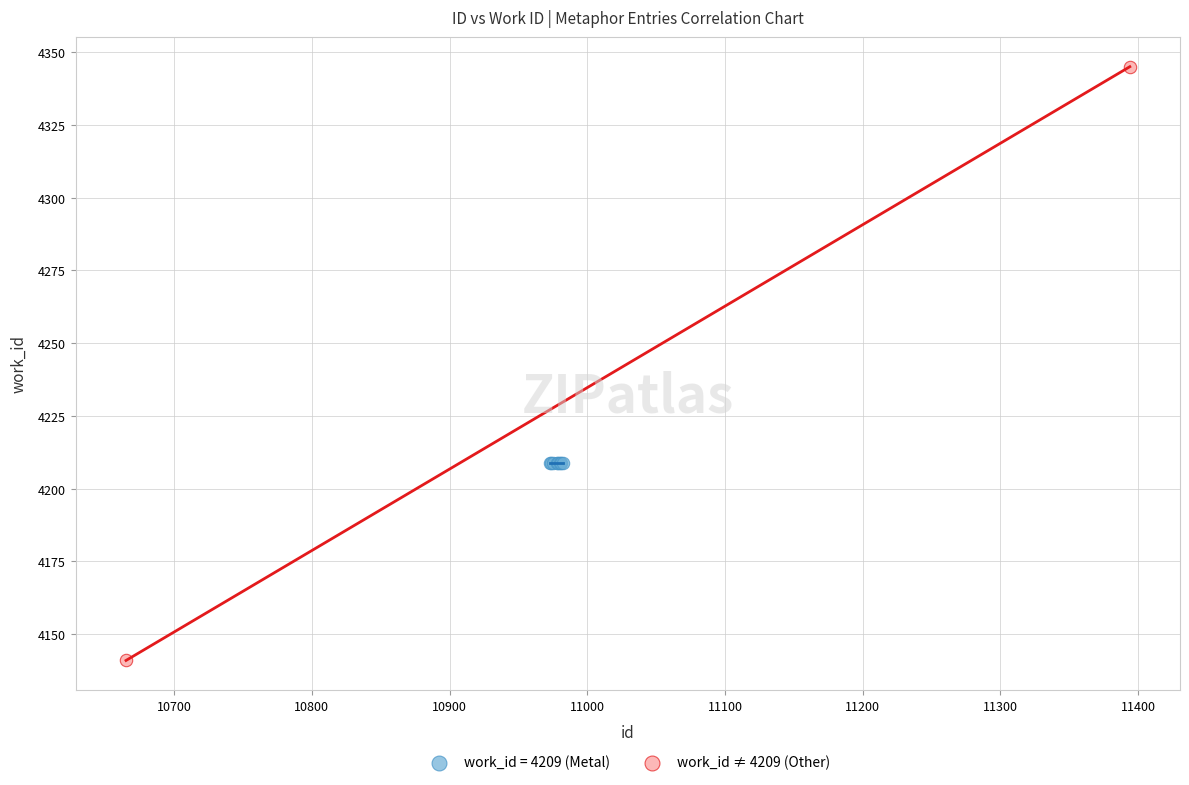

What are all the series names shown in the legend?

work_id = 4209 (Metal), work_id ≠ 4209 (Other)